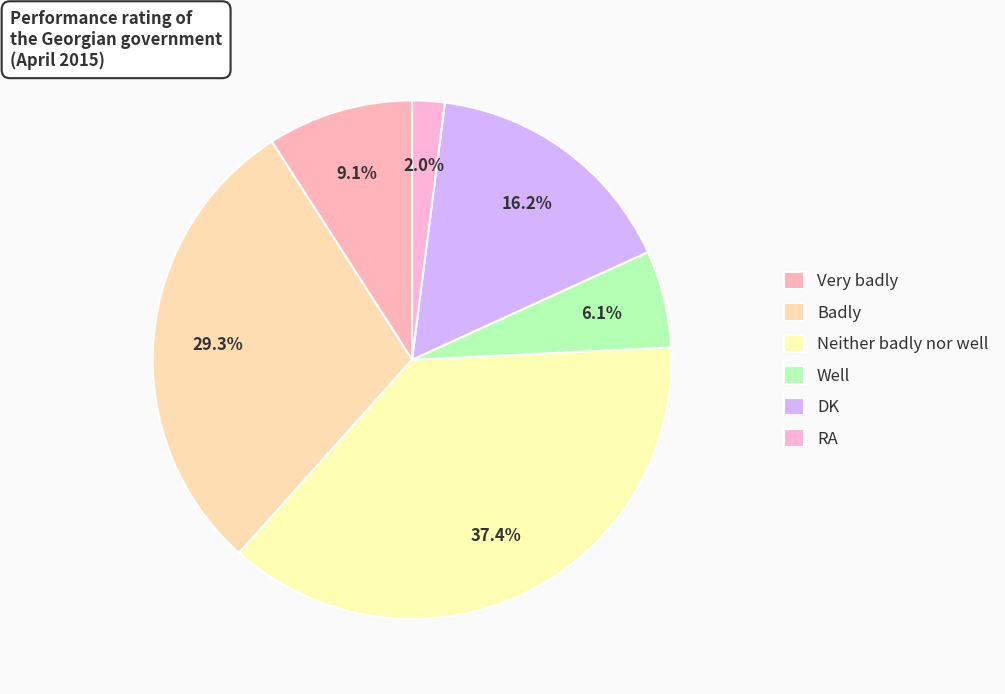

Count the number of slices in the pie.

6